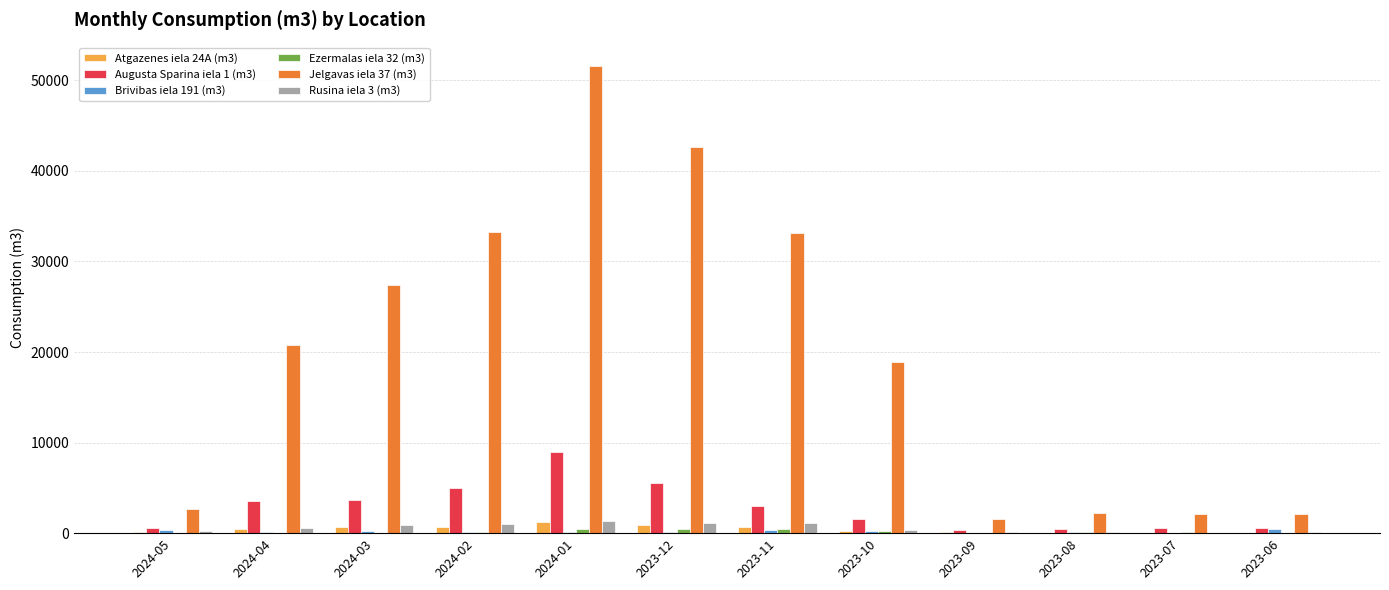

Which series has the widest spread of values?

Jelgavas iela 37 (m3)